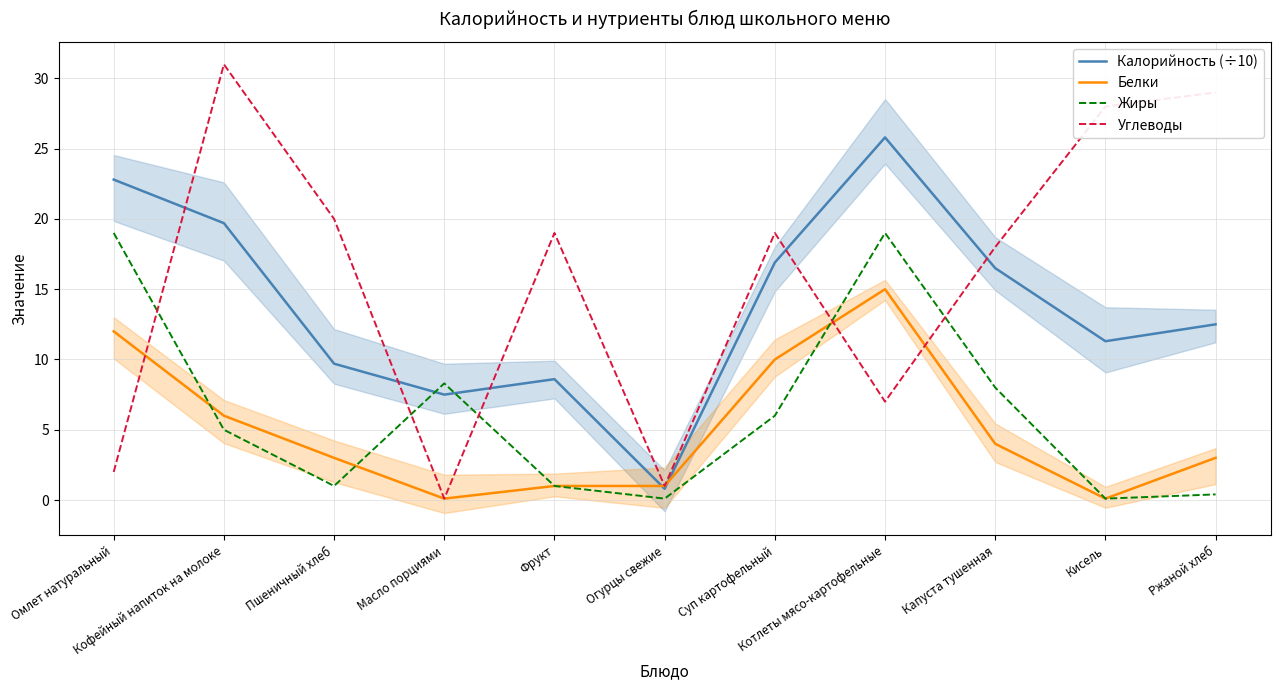

List the labels in order of Углеводы value, smallest first.

Масло порциями, Огурцы свежие, Омлет натуральный, Котлеты мясо-картофельные, Капуста тушенная, Фрукт, Суп картофельный, Пшеничный хлеб, Кисель, Ржаной хлеб, Кофейный напиток на молоке